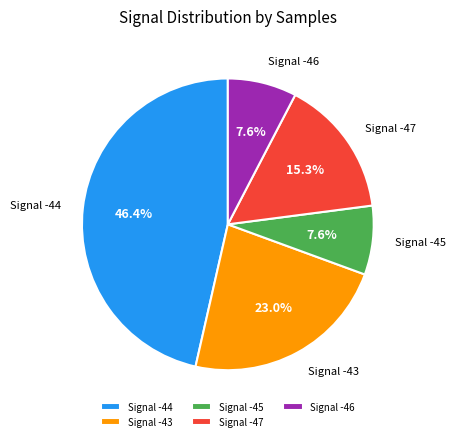

Which category has the biggest portion of the pie?

Signal -44